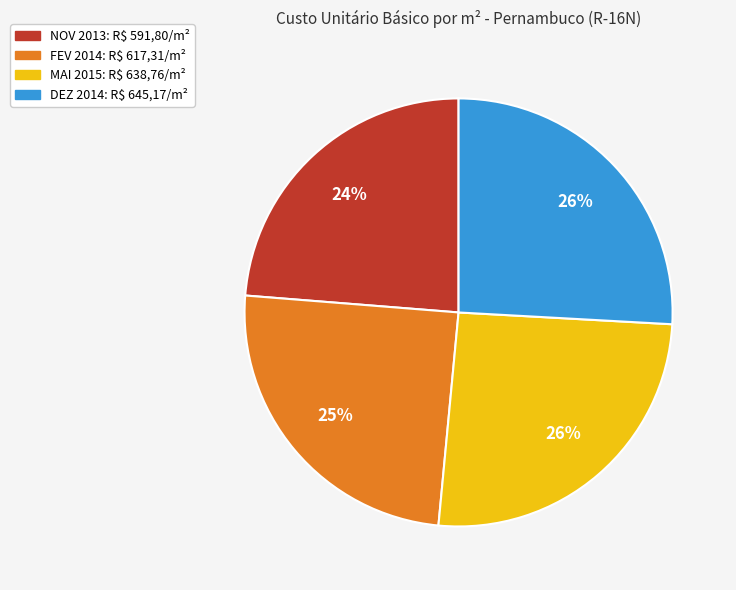

What percentage is the MAI 2015 slice, to the nearest percent?

26%